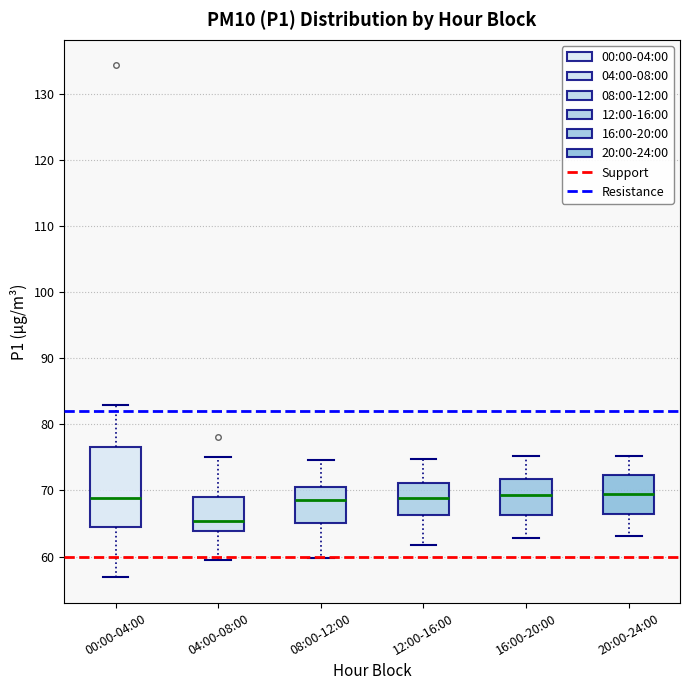

Where is the upper edge of the box for 16:00-20:00 on the y-axis? The values are not printed on the chart, so give them approximately, as read against the axis.

72